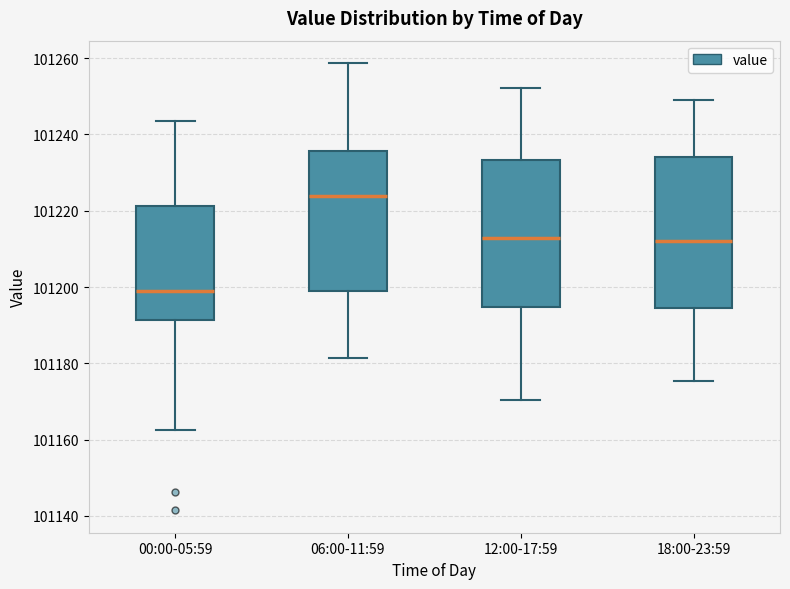

Where is the upper edge of the box for 18:00-23:59 on the y-axis? The values are not printed on the chart, so give them approximately, as read against the axis.

101234